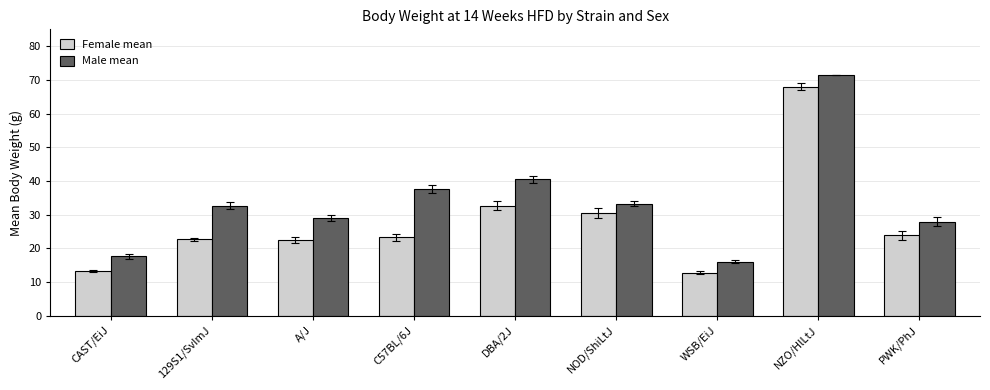

The Male mean series shows 27.9 at PWK/PhJ. True or false?

True